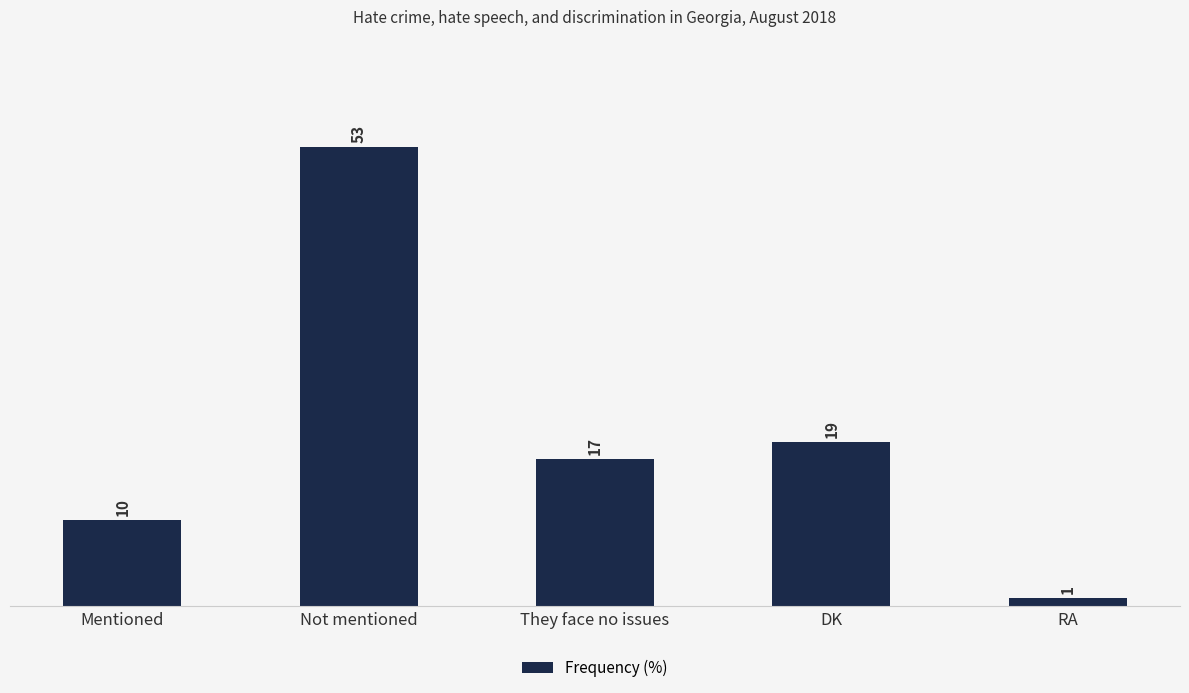

Which has a higher value, Not mentioned or RA?

Not mentioned